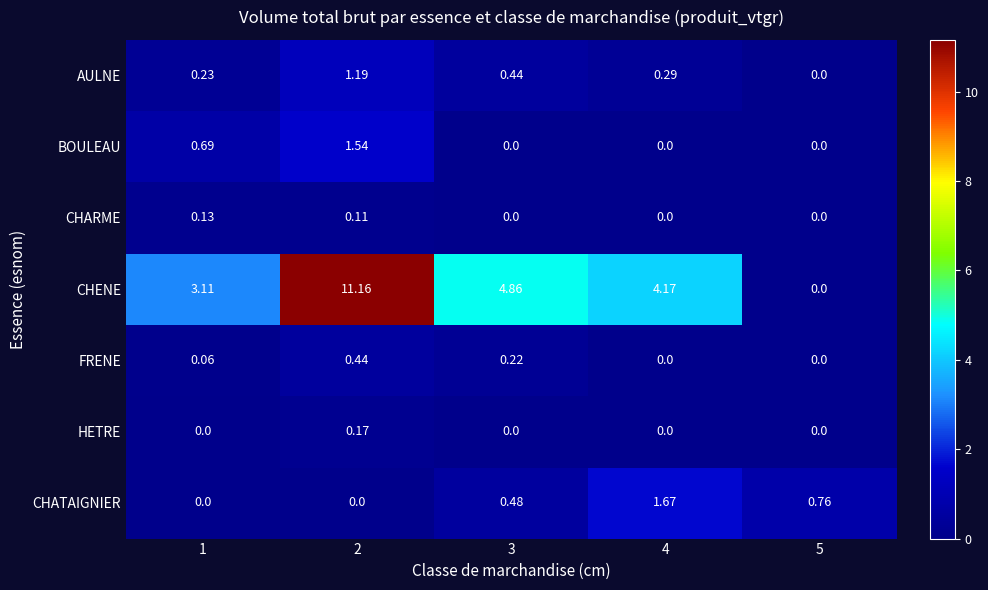

Which series has the widest spread of values?

CHENE